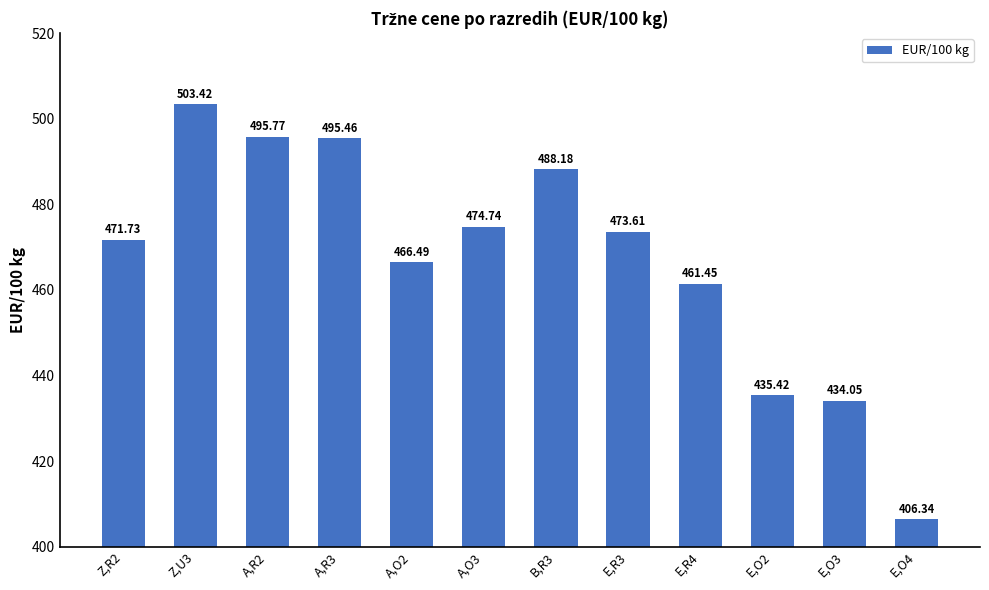

True or false: the data shows 434.1 at E,O3.

True